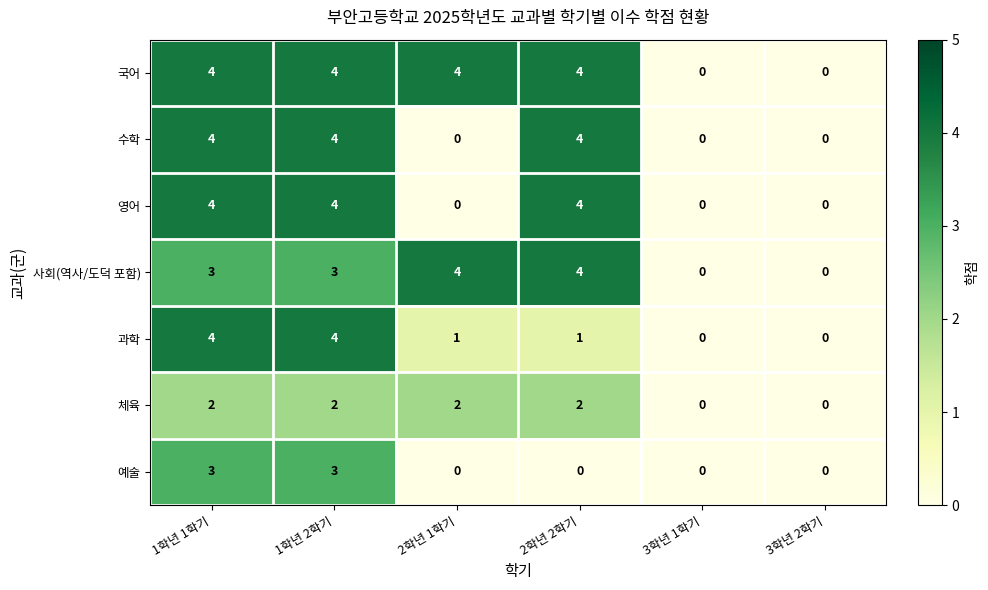

Count the number of categories in the chart.

6